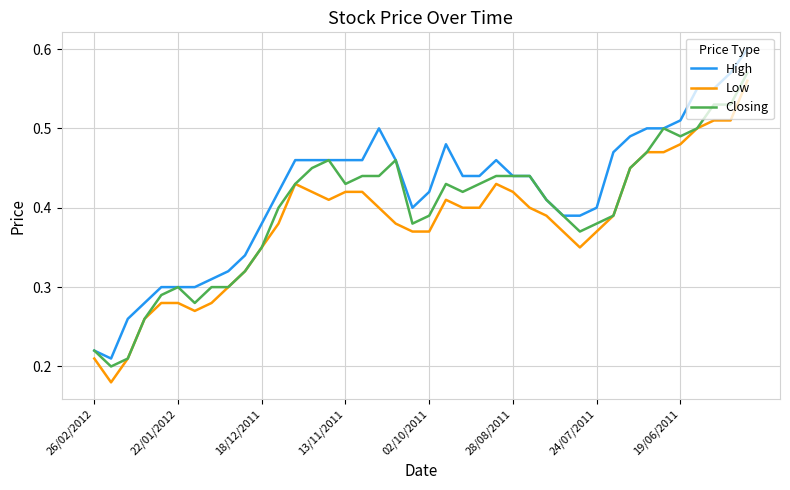

Which series has the largest range (max minus min)?

High